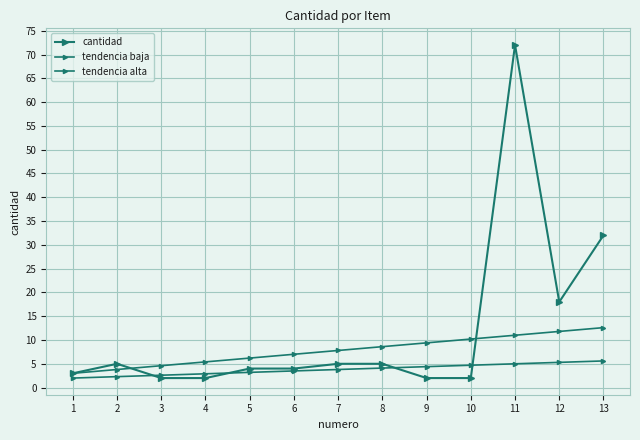

How many lines are shown in the chart?

3